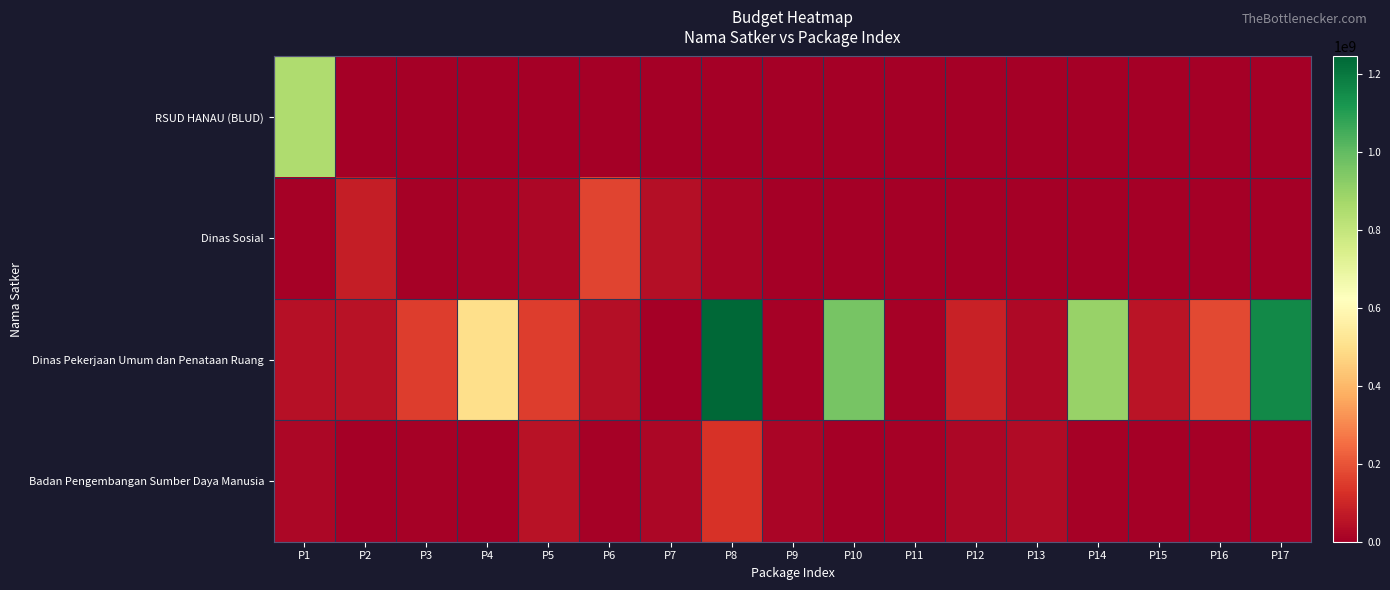

At how many categories does at least one series exceed 684562759?

5